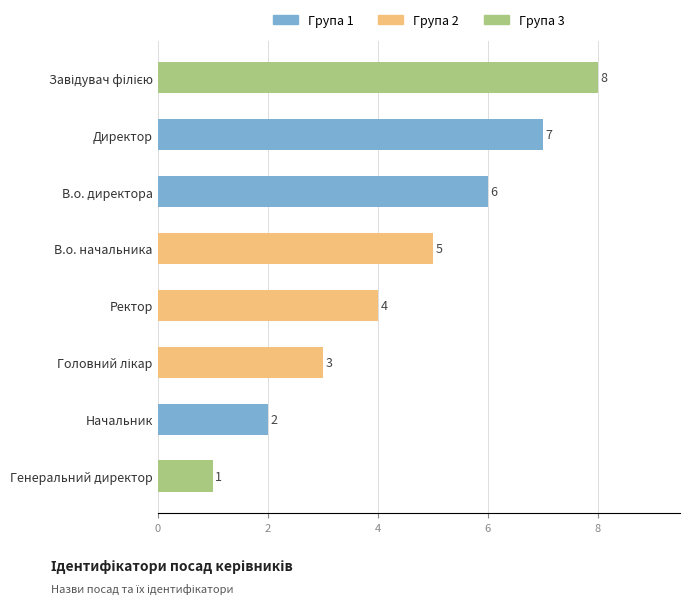

At which label is the value closest to 4?

Ректор